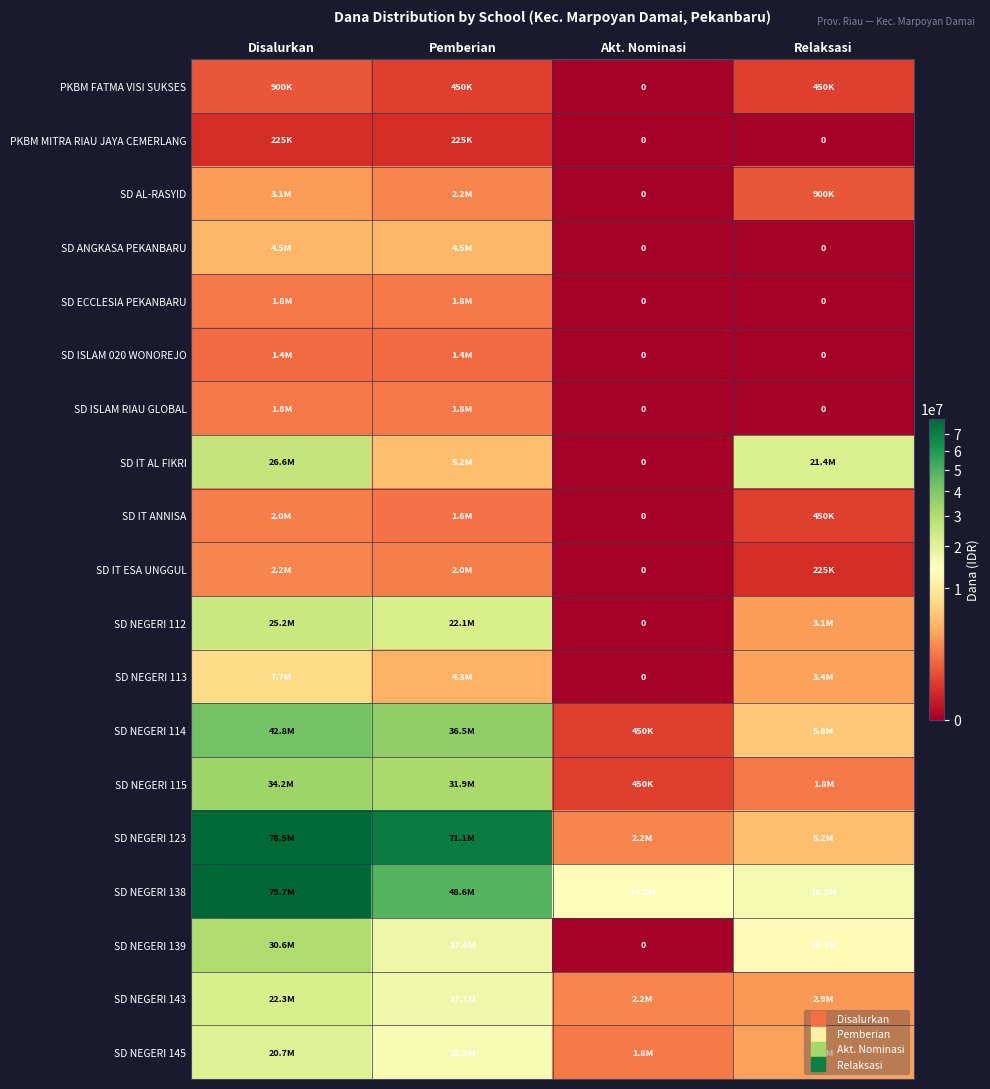

List the labels in order of SD NEGERI 145 value, largest first.

Disalurkan, Pemberian, Relaksasi, Akt. Nominasi